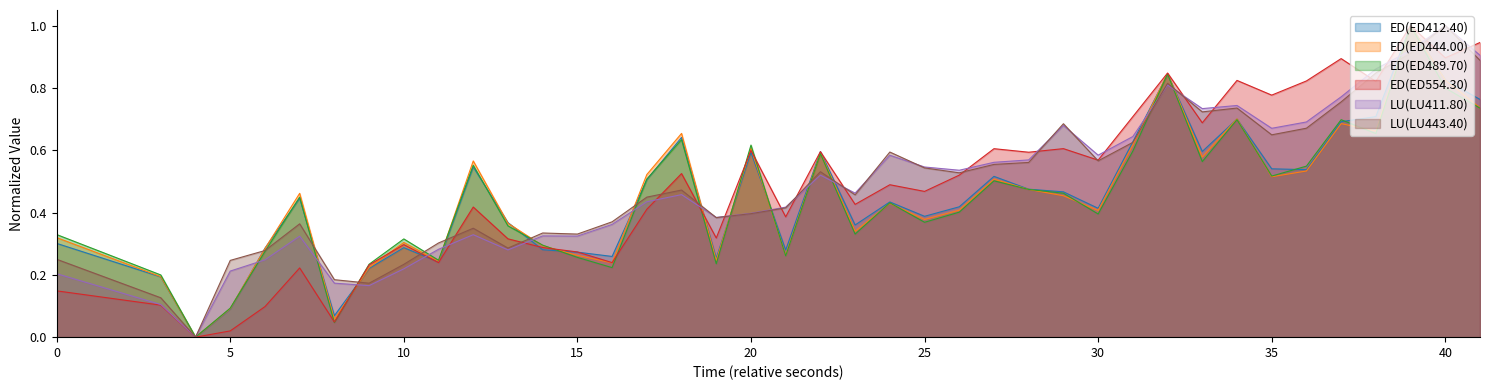

What is the difference between the ED(ED554.30) values at 34 and 11?

0.5